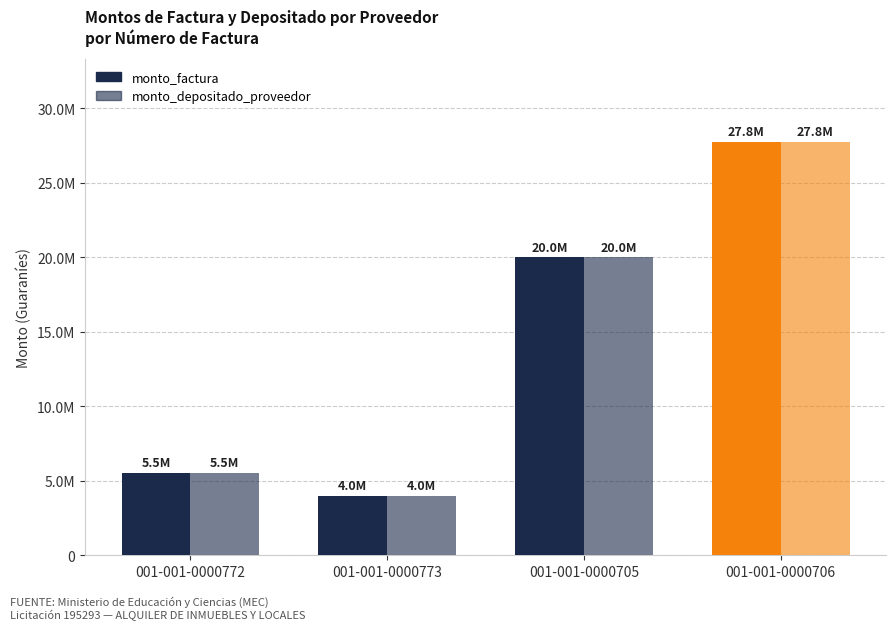

Are the bars horizontal?

No